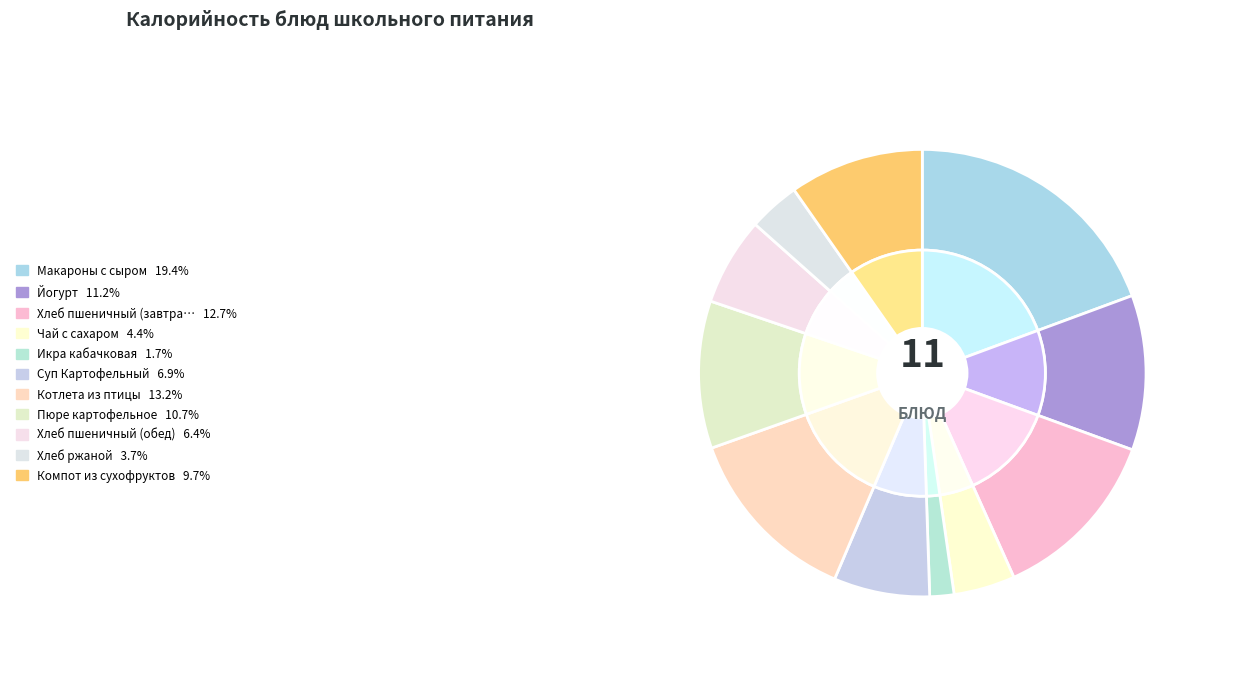

Approximately how many times larger is the value at Икра кабачковая compared to Чай с сахаром?

0.4